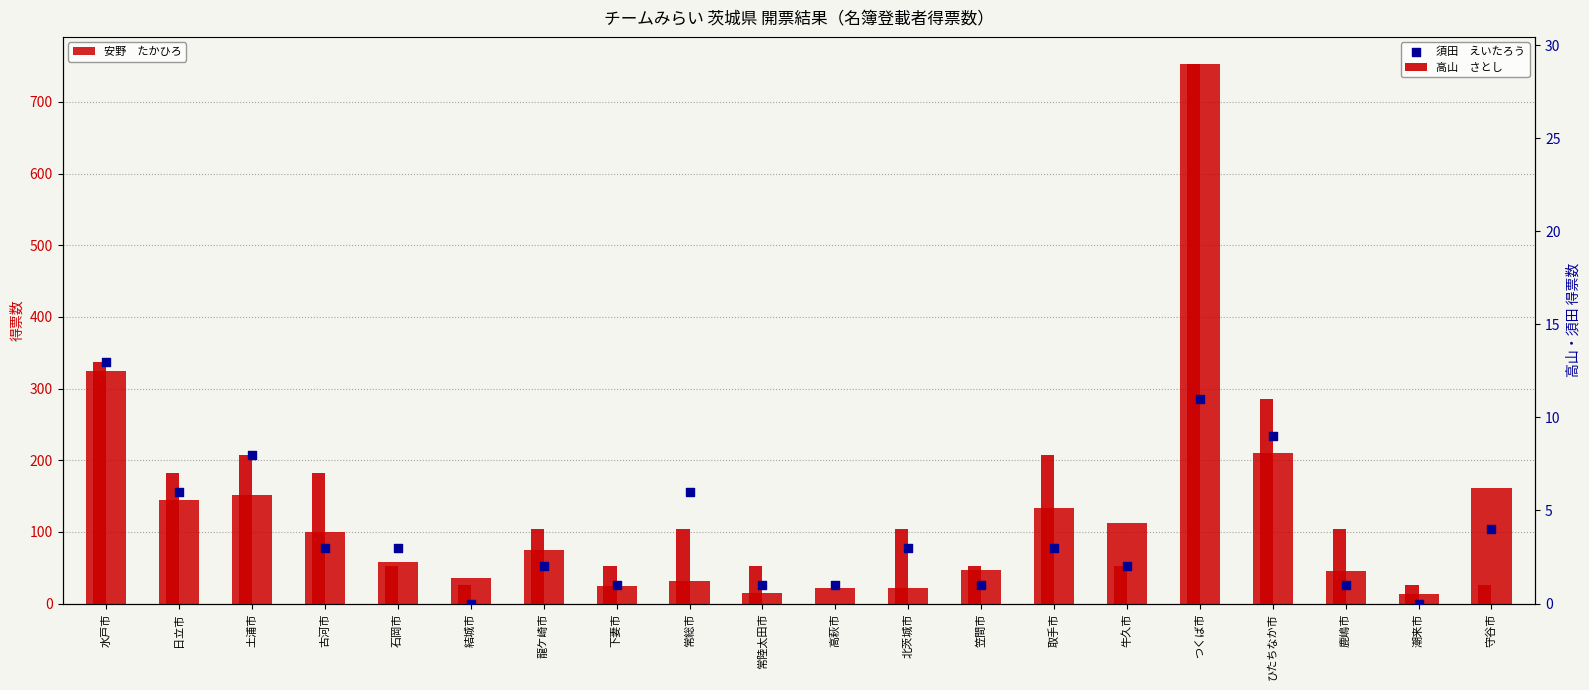

At which category is the sum across all series the highest?

つくば市